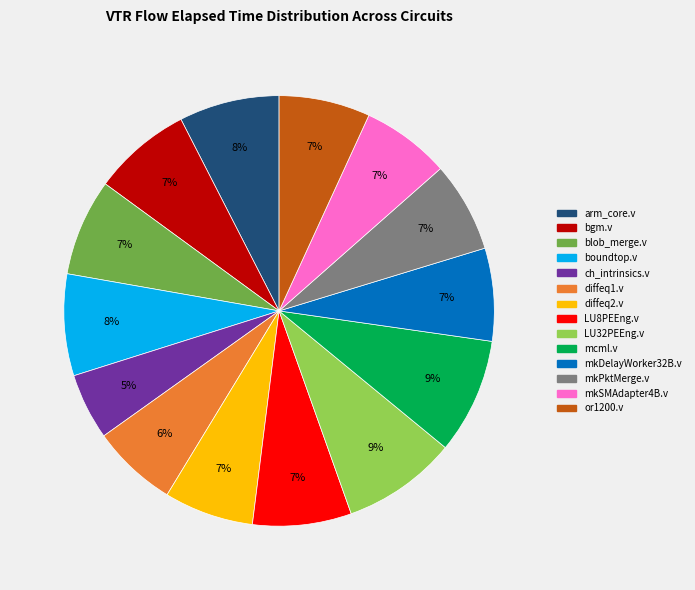

Which slice is the smallest?

ch_intrinsics.v